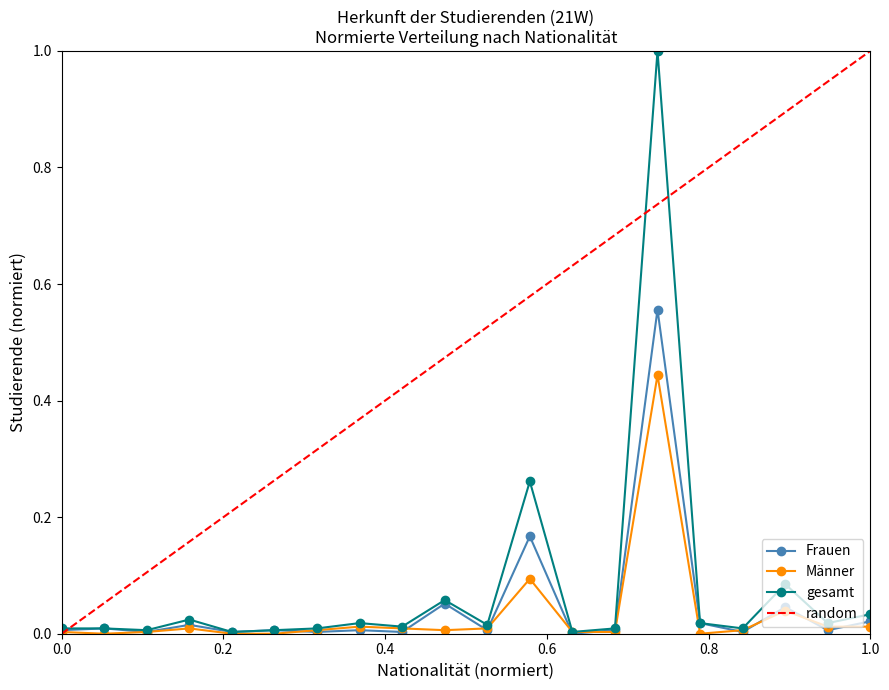

Is the value of Frauen at Deutschland greater than the value of gesamt at China?

Yes